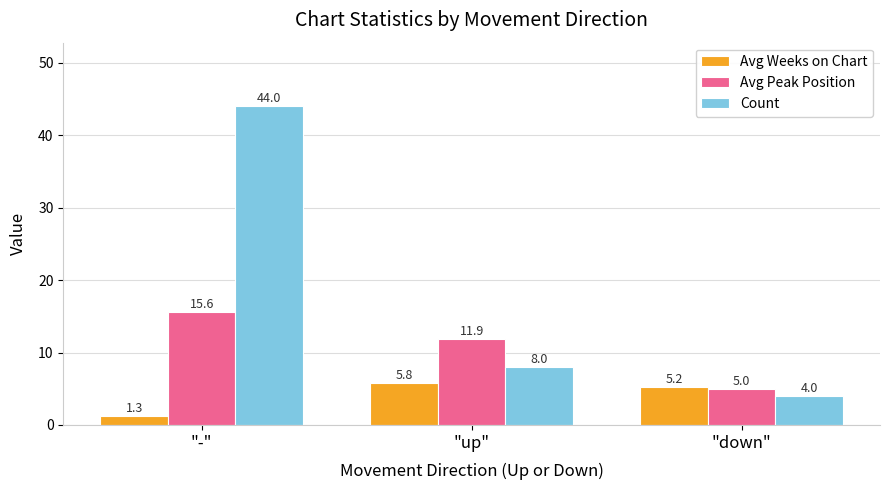

What position from the left is "down"?

3